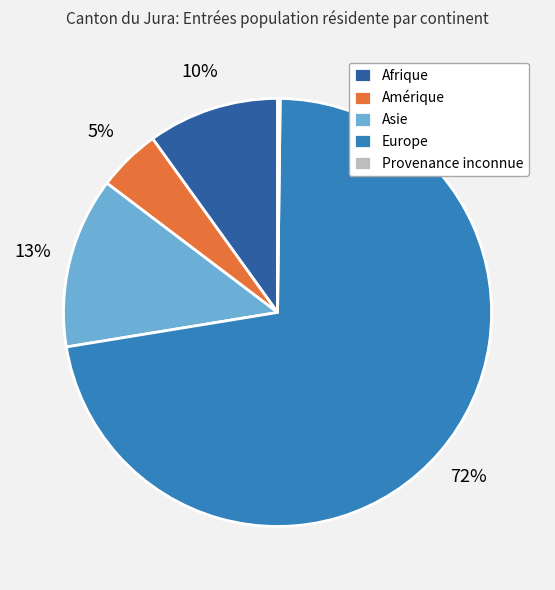

What is the largest slice in the pie chart?

Europe